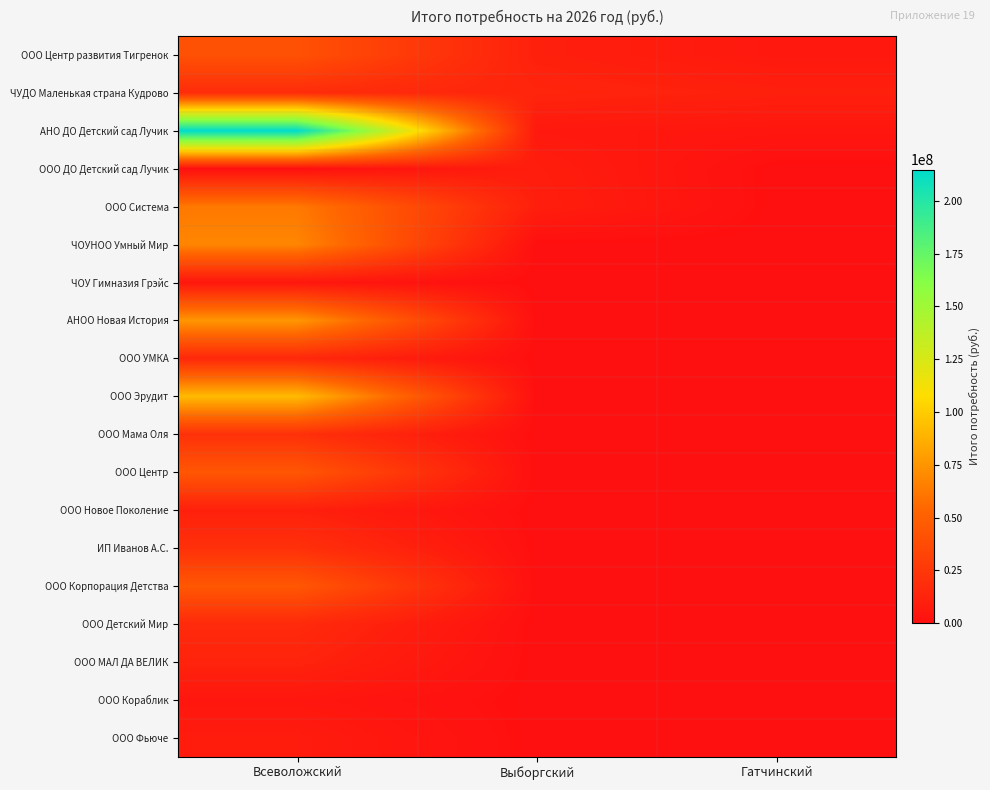

At which category is the sum across all series the highest?

Всеволожский